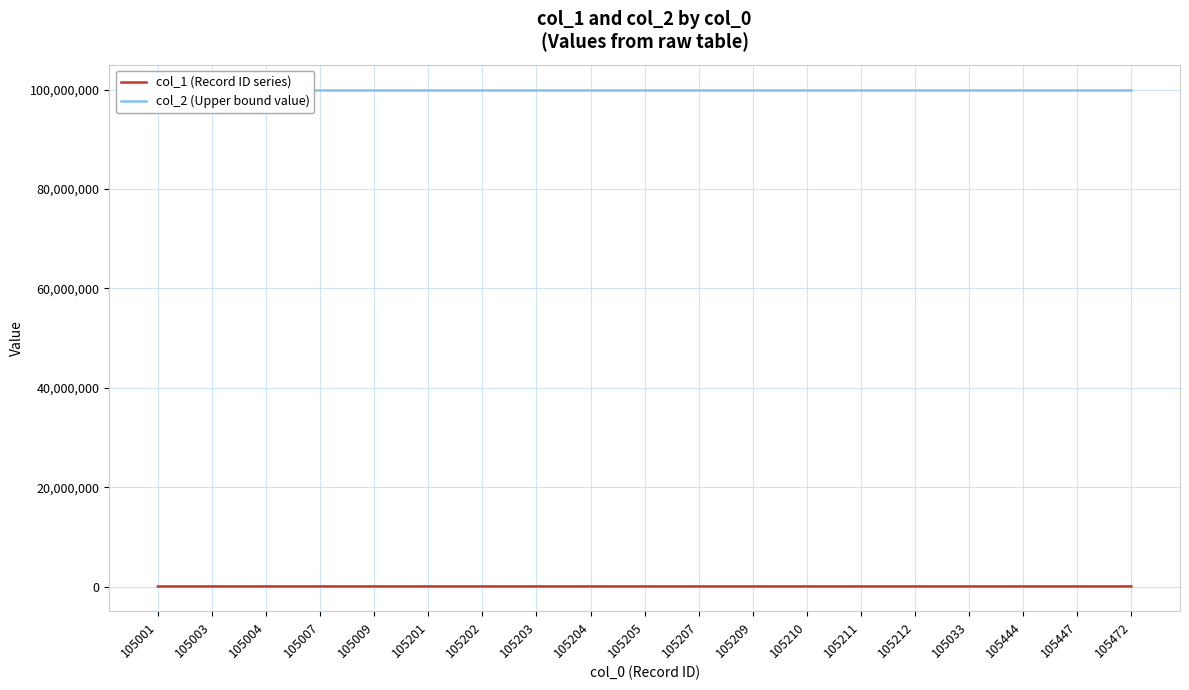

What is the average value of the col_1 (Record ID series) series?

105183